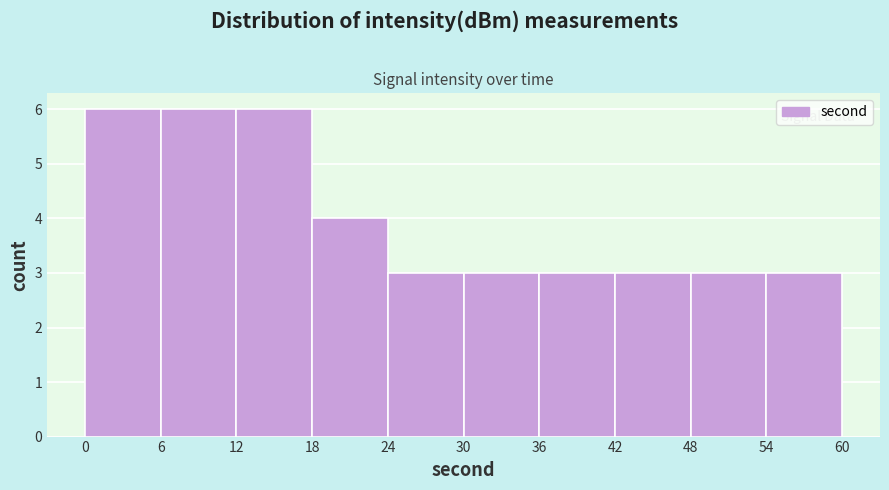

Reading left to right, list every bar in this chart as the range it spans on the x-axis followed by its height. The values are not printed on the chart, so give them approximately, as read against the axis.

0 to 6: 6
6 to 12: 6
12 to 18: 6
18 to 24: 4
24 to 30: 3
30 to 36: 3
36 to 42: 3
42 to 48: 3
48 to 54: 3
54 to 60: 3